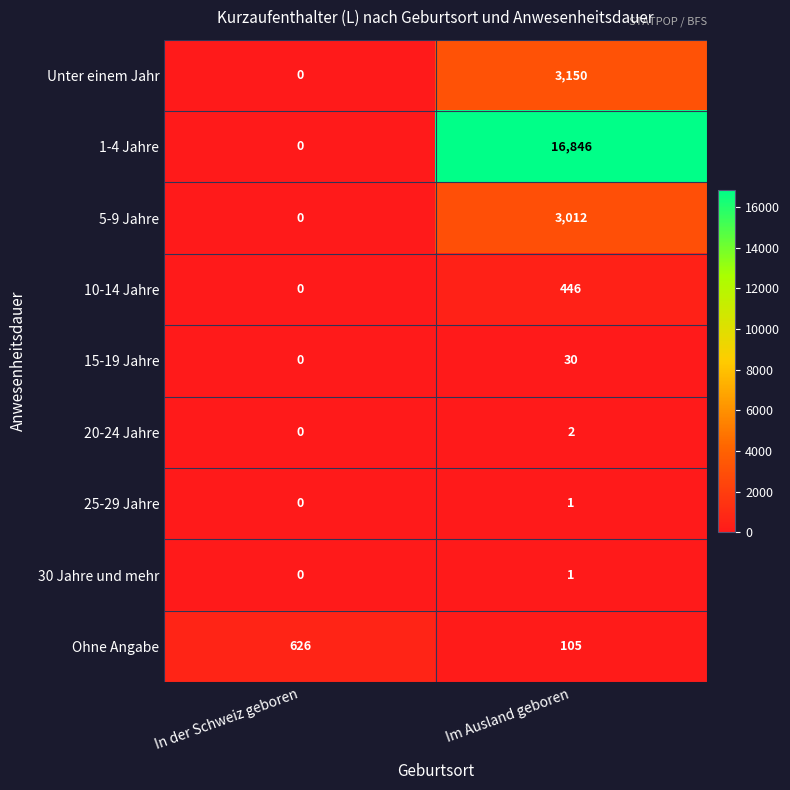

How many data points in 1-4 Jahre are less than 16846?

1